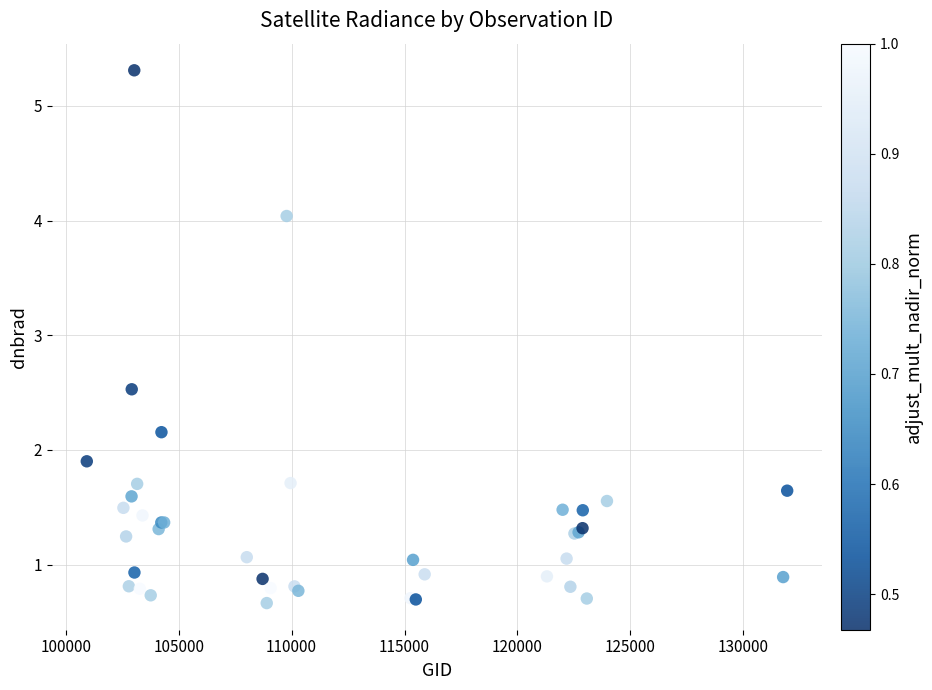

What Y value in the scatter plot is closest to 2?

1.9